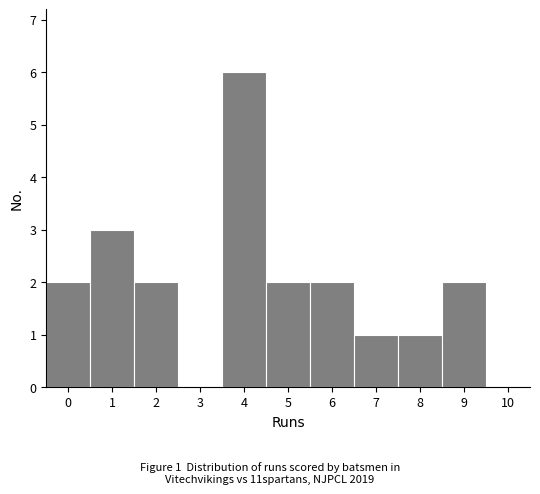

Over which range of the x-axis is the bar tallest?

3.5 to 4.5